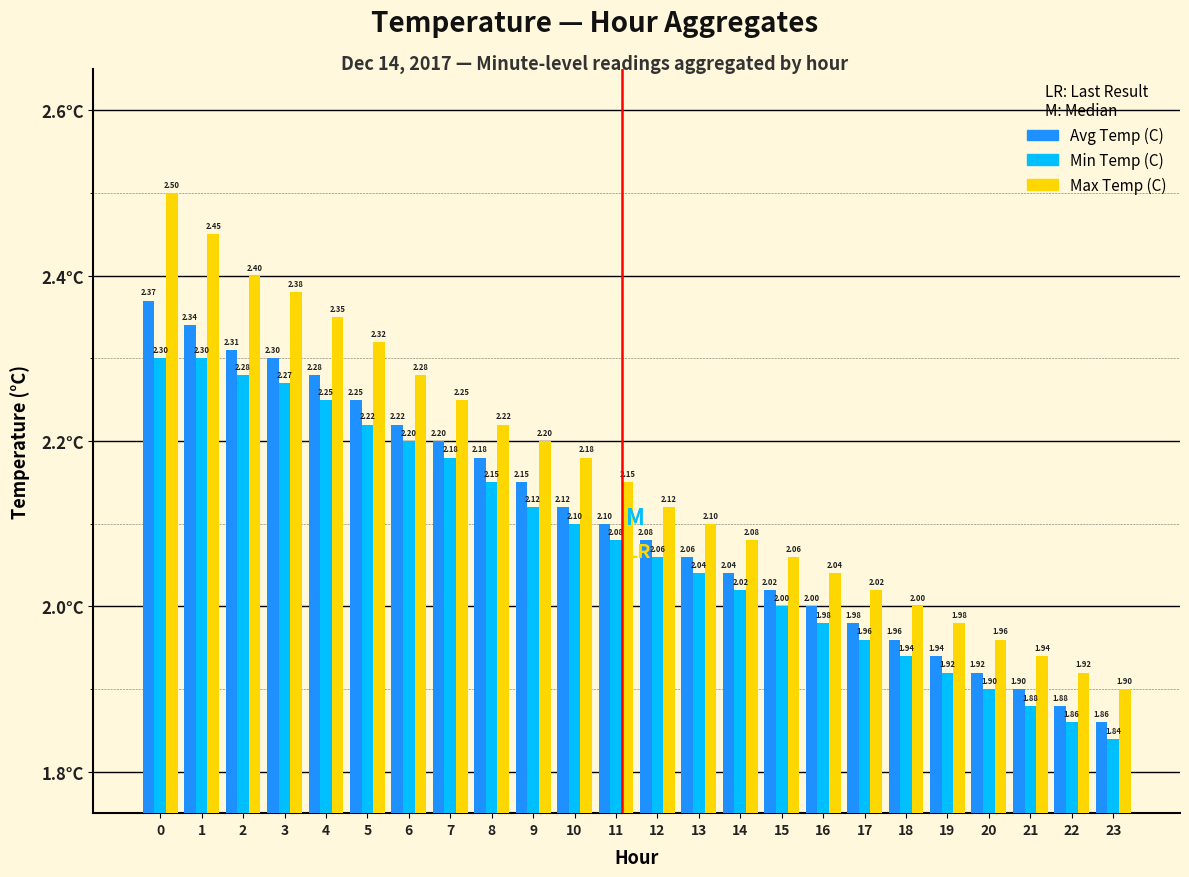

Which series has the widest spread of values?

Max Temp (C)